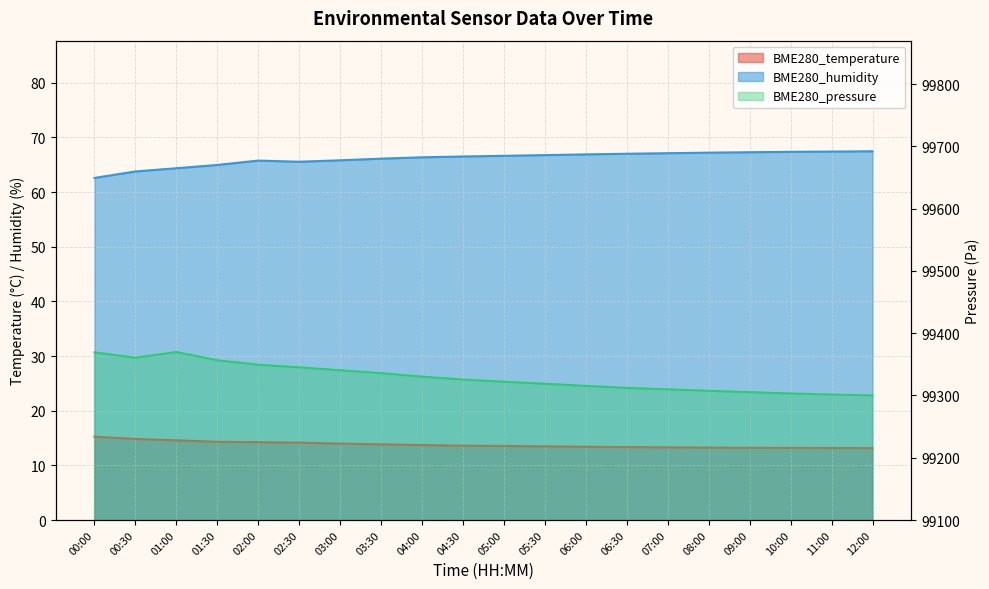

At how many categories does at least one series exceed 86219?

20